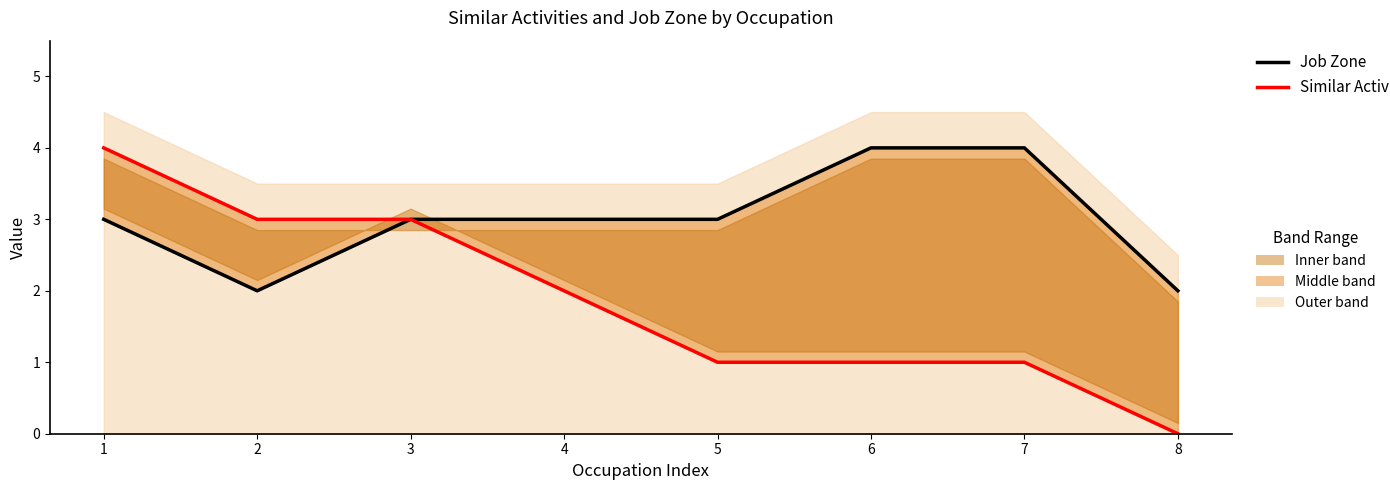

How many lines are shown in the chart?

2